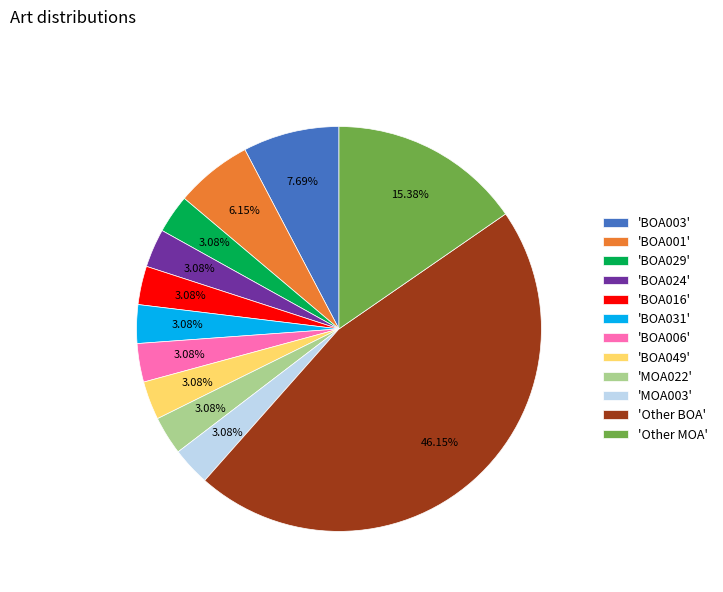

Do 'BOA031' and 'BOA003' together represent more than half of the pie?

No